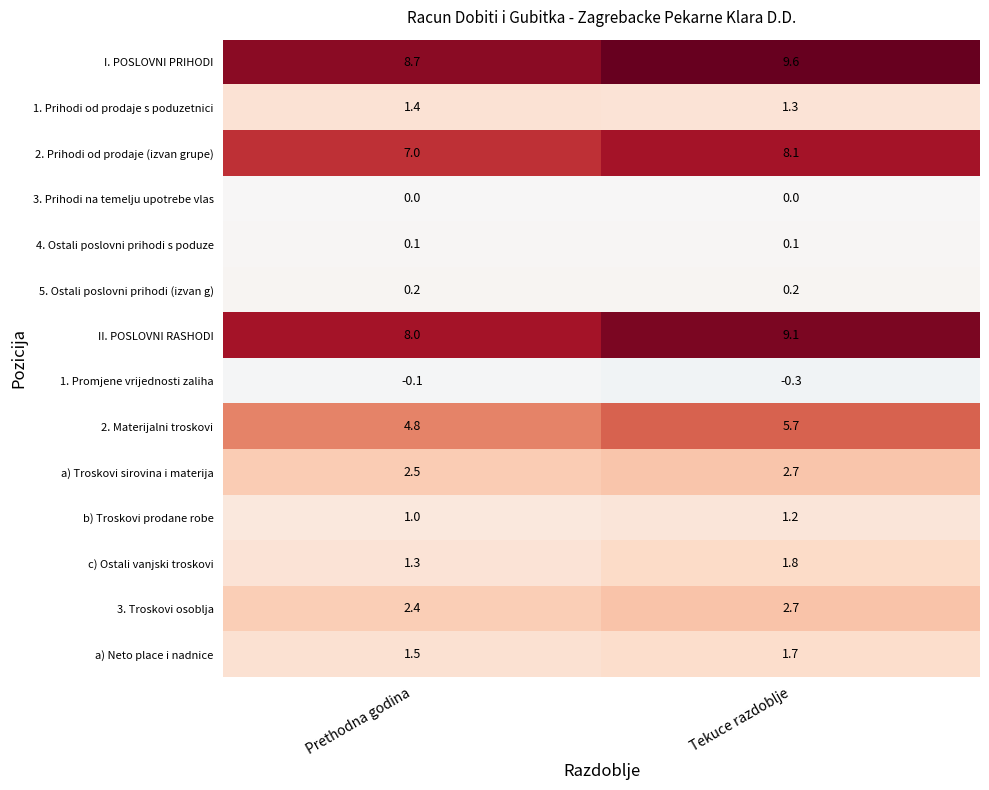

What is the difference between the highest and lowest values at Tekuce razdoblje?

9.9